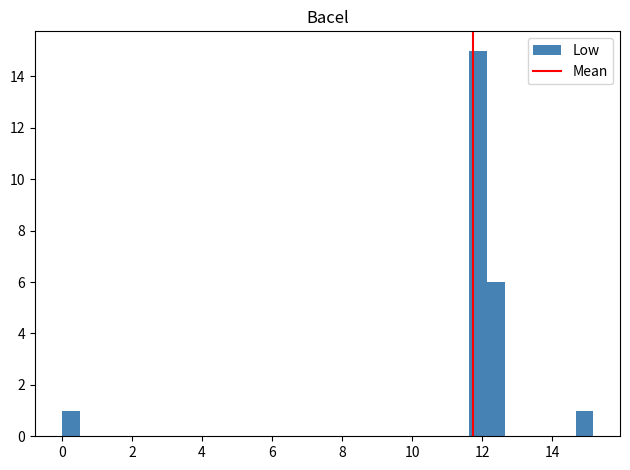

Around what value on the x-axis is the tallest bar? Give the approximate position of its centre, as read against the axis.

11.8